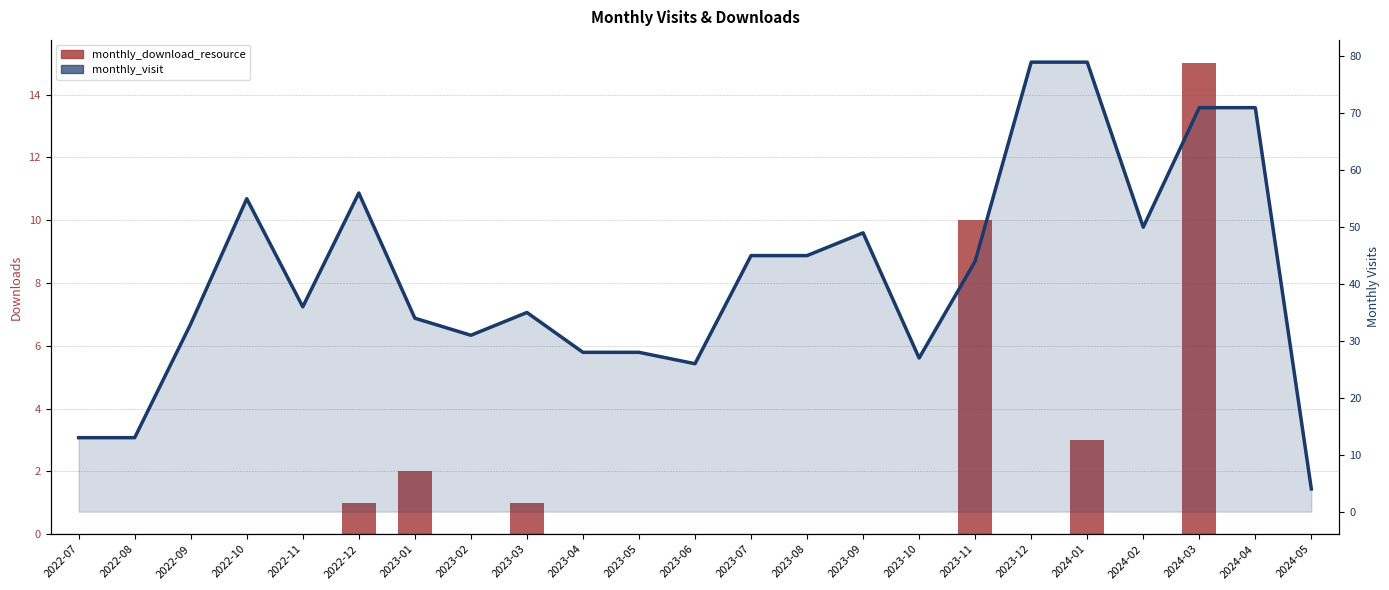

The value of monthly_visit at 2024-05 is 4. True or false?

True